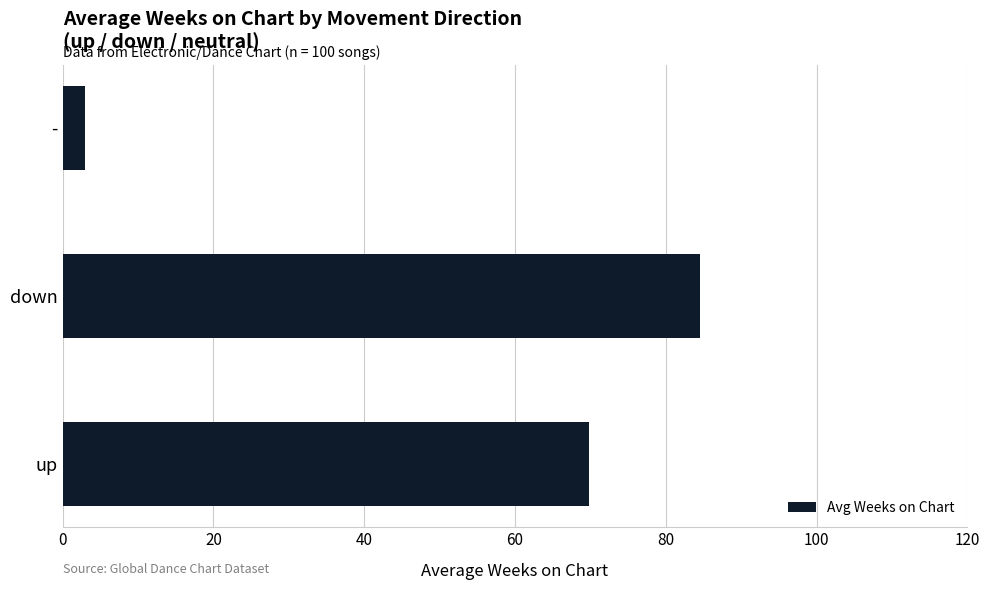

How many bars are there in total?

3